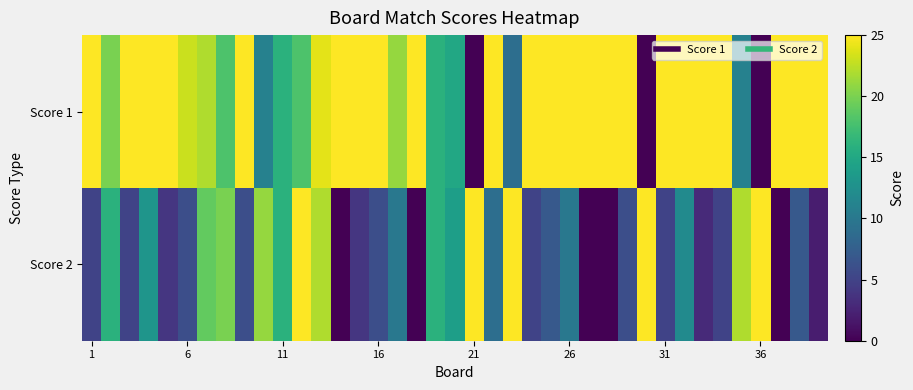

Which series has the largest total across all categories?

Score 1